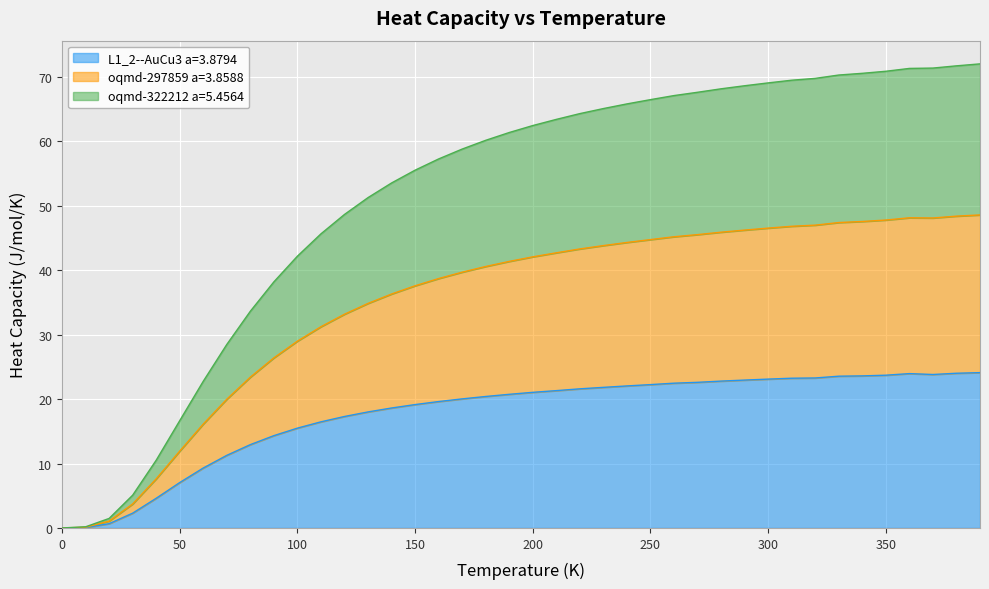

At which label does L1_2--AuCu3 a=3.8794 first exceed 21?

200.0